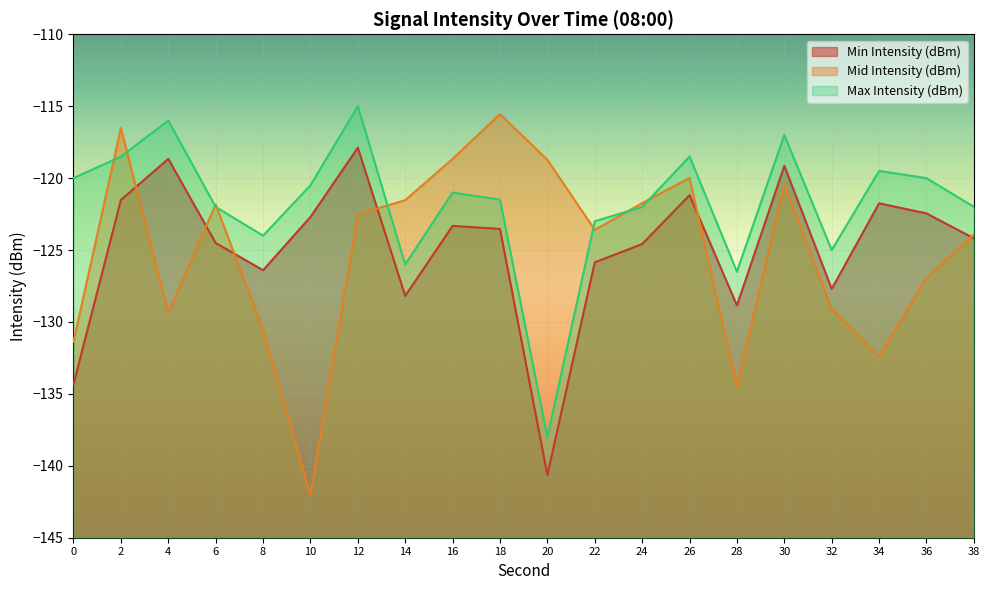

Between 12 and 34, which series saw the biggest shift?

Mid Intensity (dBm)